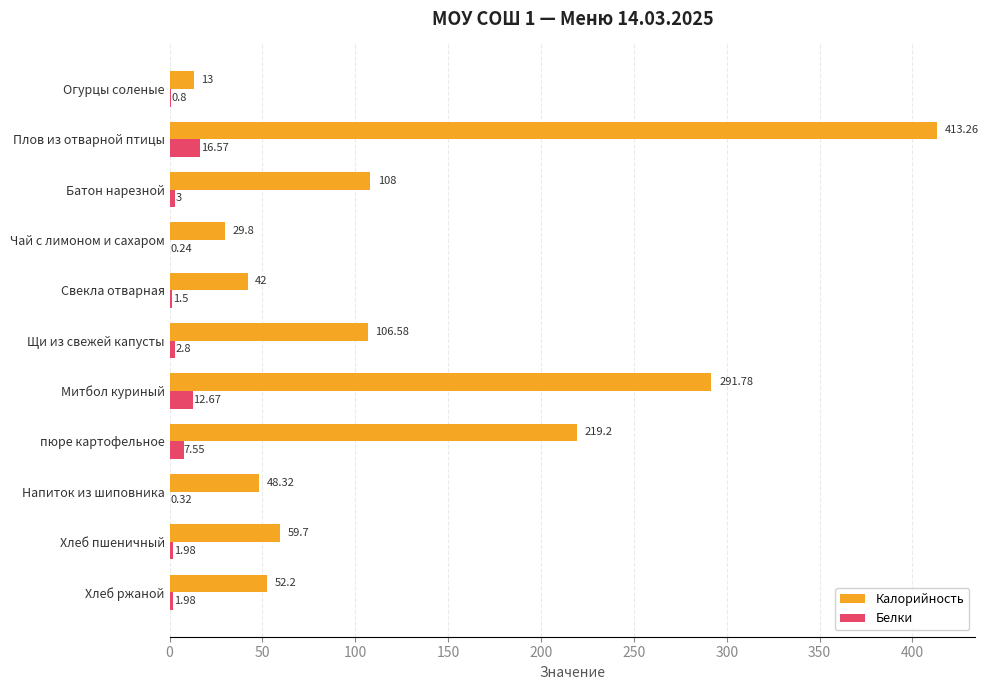

What are all the series names shown in the legend?

Калорийность, Белки